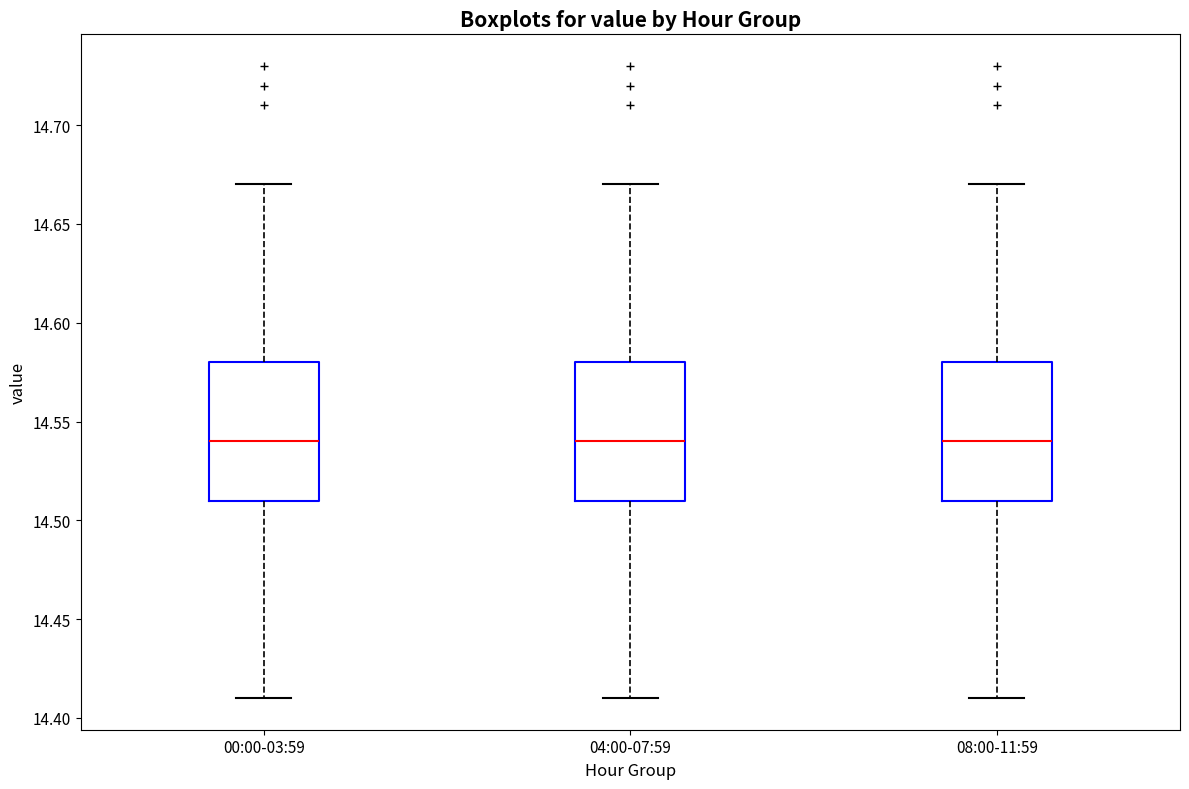

Reading left to right, transcribe this box plot: for each box, give where its median line is, the range the box spans, and where its two whiskers end, as read against the y-axis. The values are not printed on the chart, so give them approximately, as read against the axis.

00:00-03:59: median 14.54, box 14.51 to 14.58, whiskers 14.41 to 14.67
04:00-07:59: median 14.54, box 14.51 to 14.58, whiskers 14.41 to 14.67
08:00-11:59: median 14.54, box 14.51 to 14.58, whiskers 14.41 to 14.67